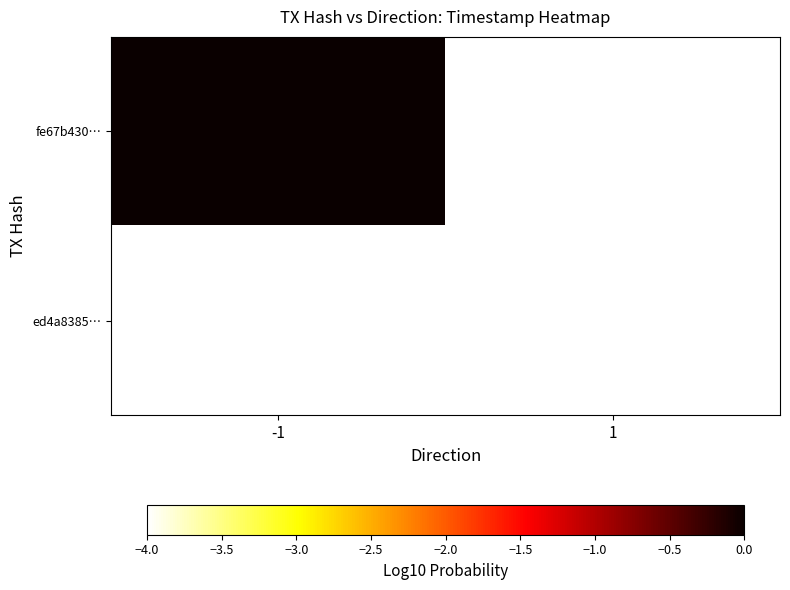

Rank the series at 1 from lowest to highest value.

fe67b430…, ed4a8385…